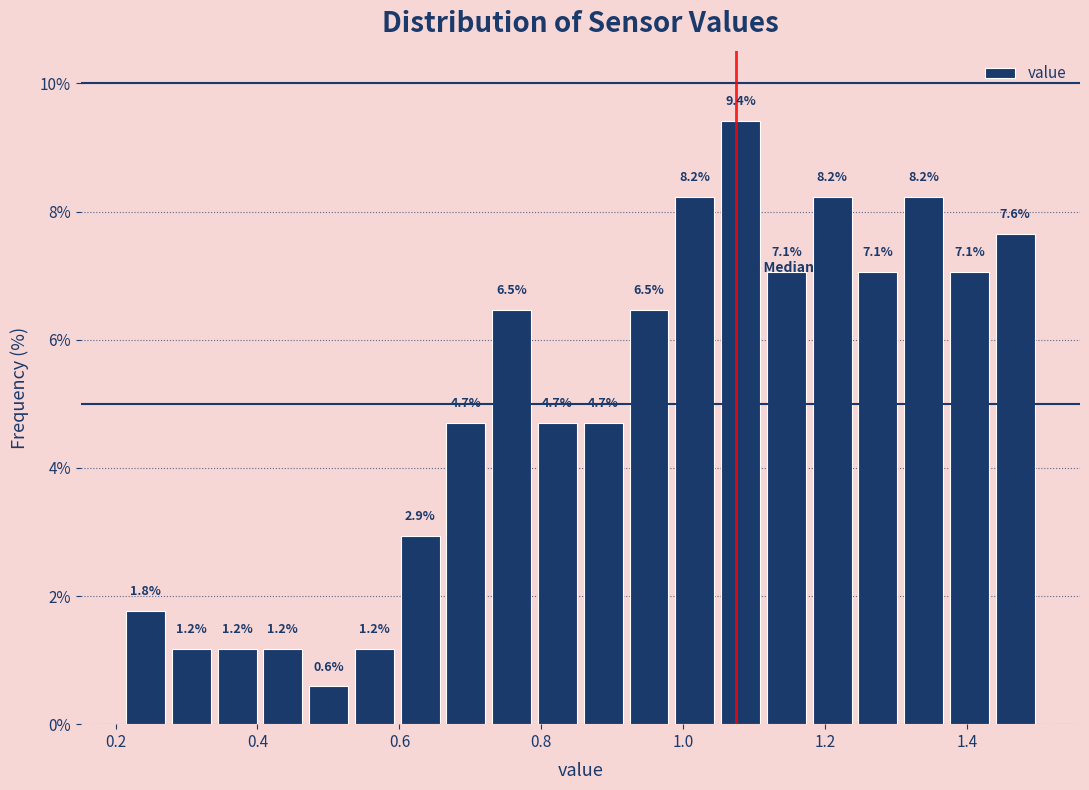

Around what value on the x-axis is the tallest bar? Give the approximate position of its centre, as read against the axis.

1.08